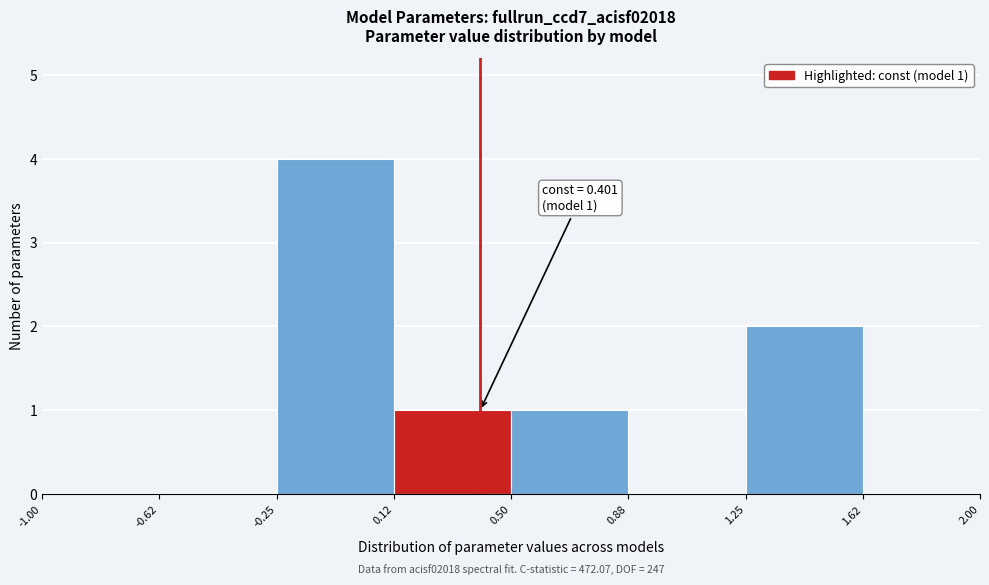

Which range on the x-axis has the tallest bar?

-0.25 to 0.12